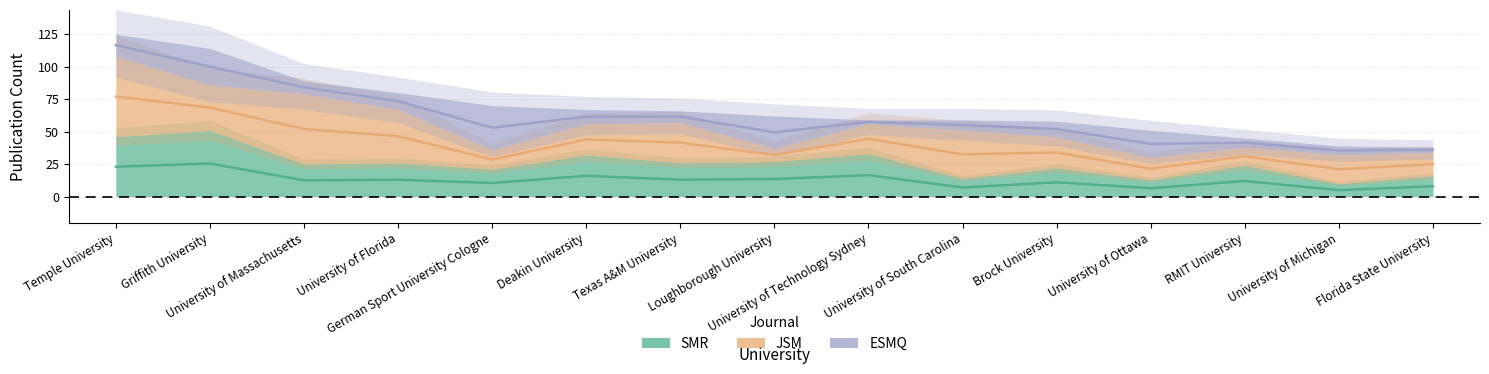

Is it true that JSM equals 10 at University of South Carolina?

False